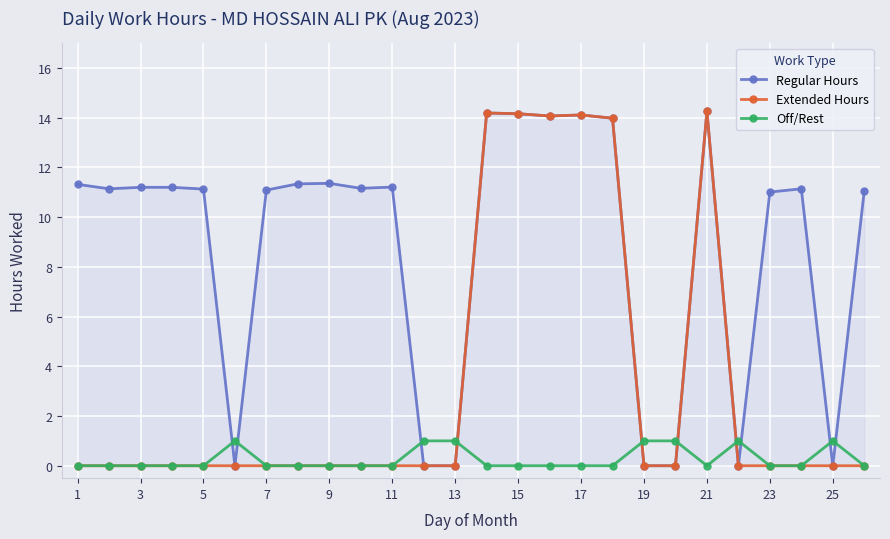

Is the value of Extended Hours at 17 greater than the value of Regular Hours at 17?

No